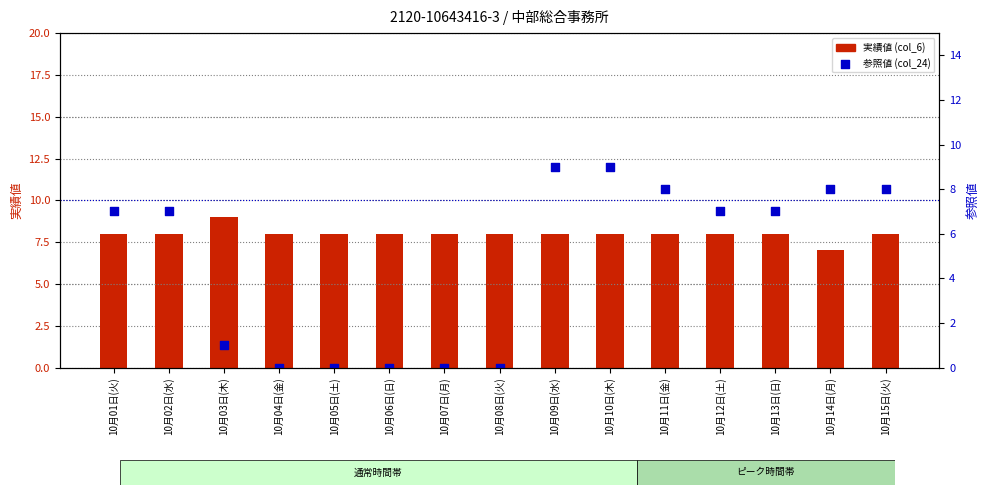

Which series reaches the minimum Y coordinate?

参照値 (col_24)